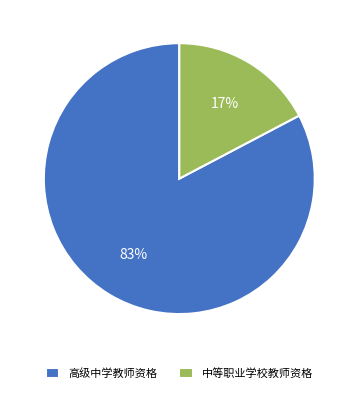

How many segments does this pie chart have?

2